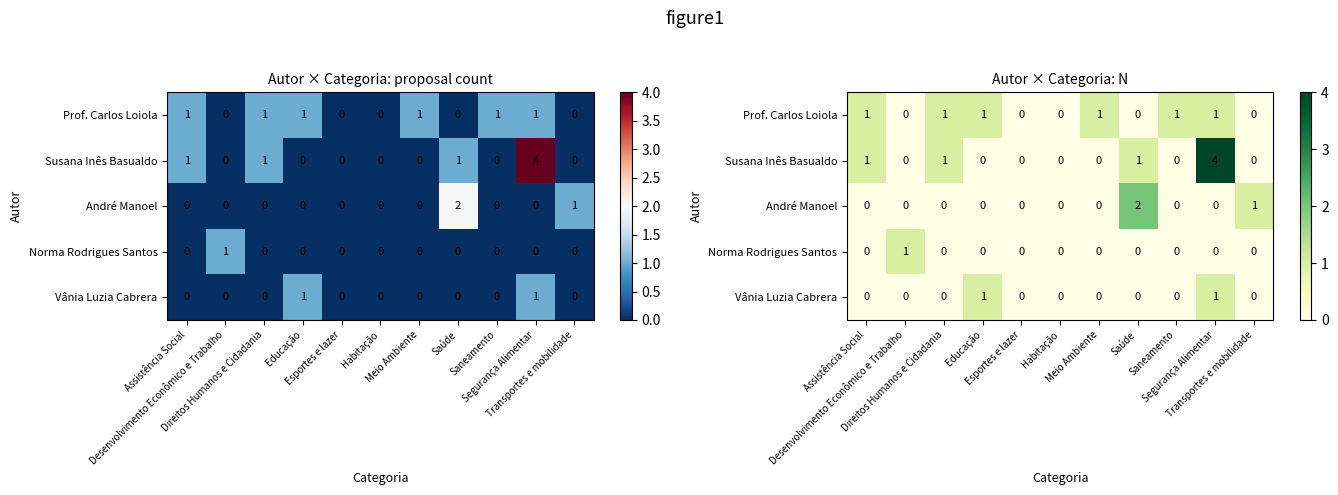

Which category has the lowest value across all series?

Desenvolvimento Econômico e Trabalho